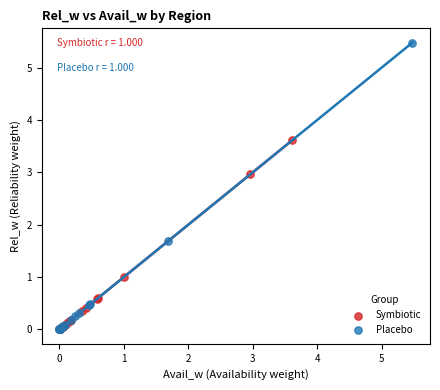

Which series has the largest Y range (max minus min)?

Placebo